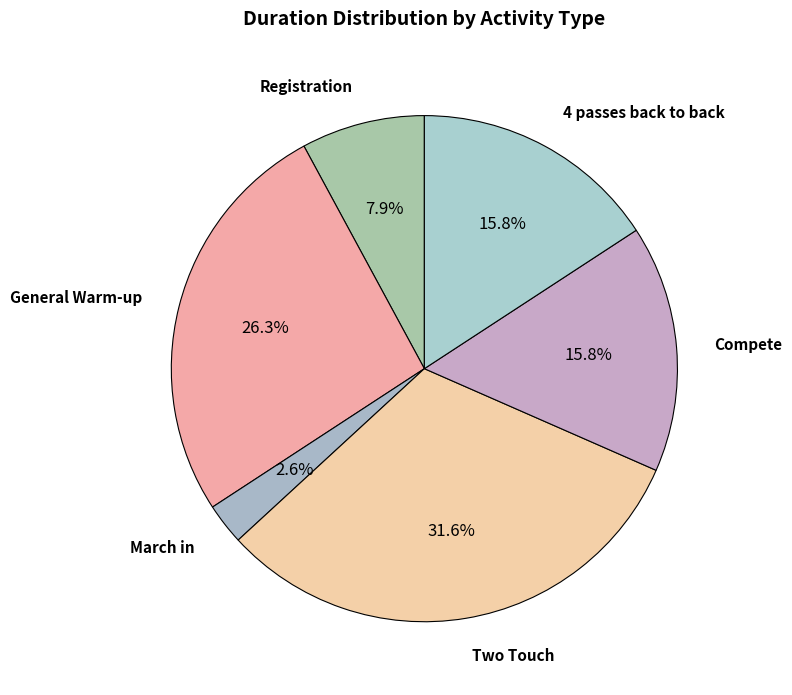

To the nearest percent, what is the difference between the largest and smallest slice percentages?

29%